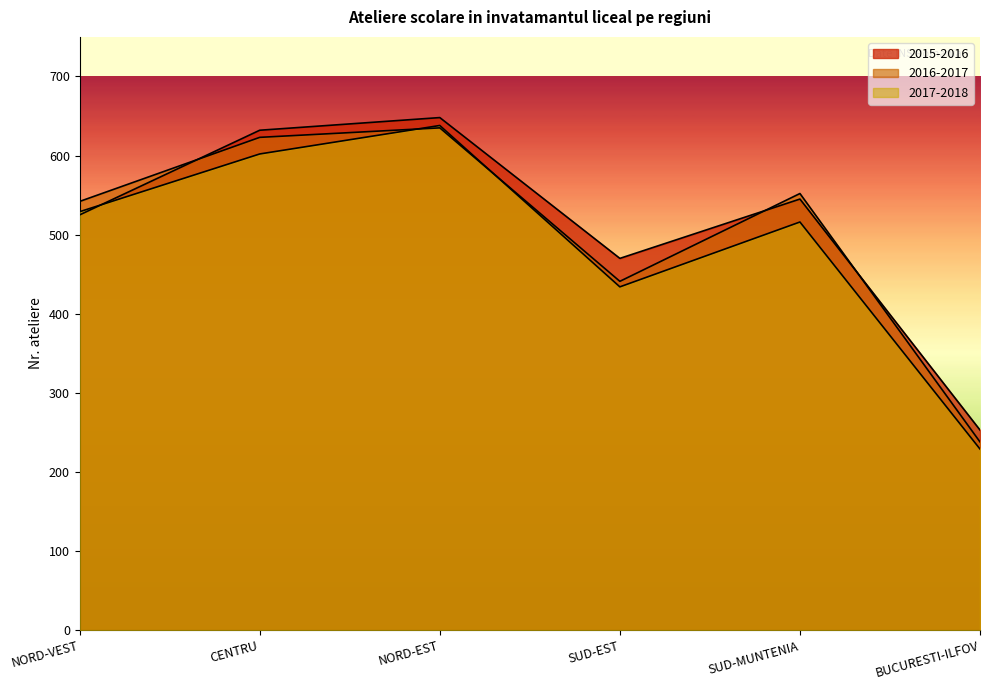

What is the greatest value displayed?

648